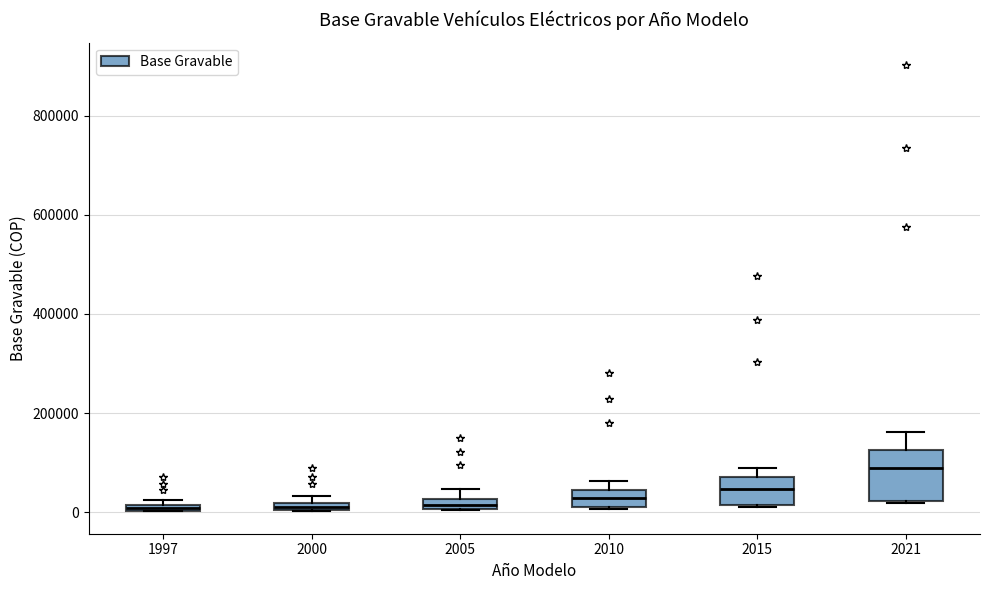

Comparing the boxes themselves (not the whiskers), which one is the tallest?

2021